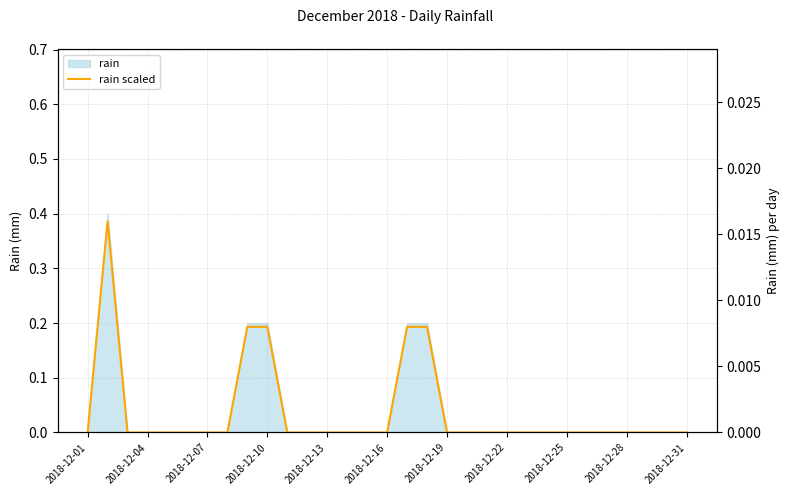

True or false: there are more than 2 points higher than both neighbors.

False